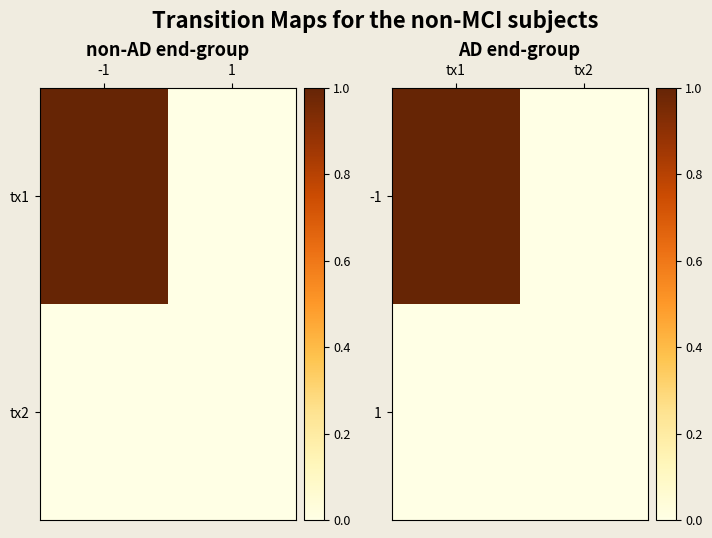

True or false: -1 has a value of 1 at tx2.

False